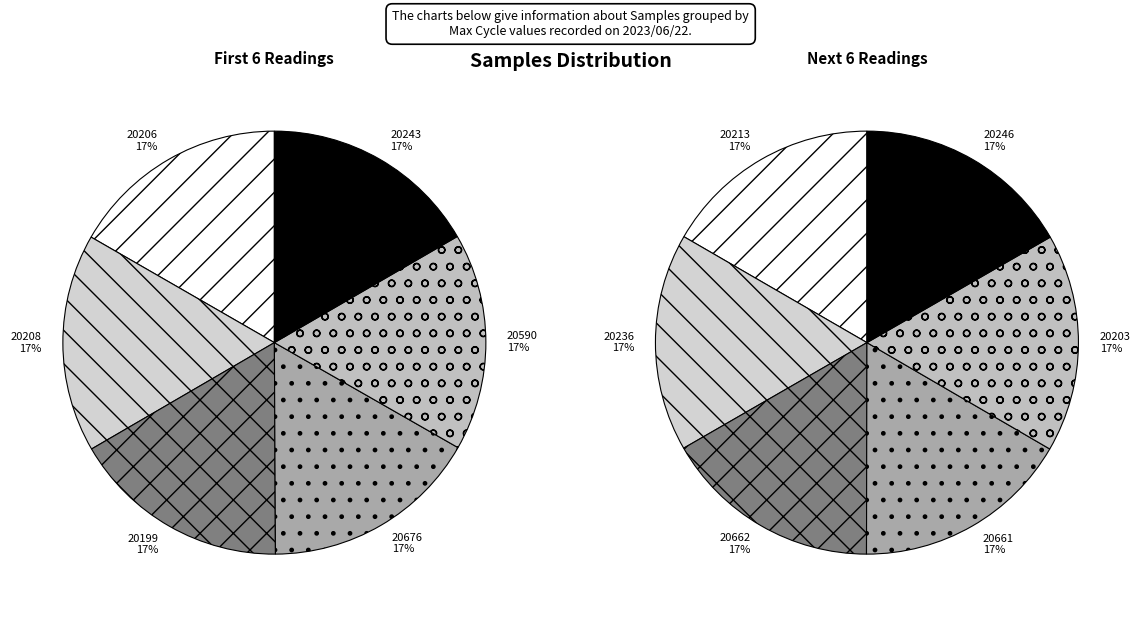

Count the number of slices in the pie.

12